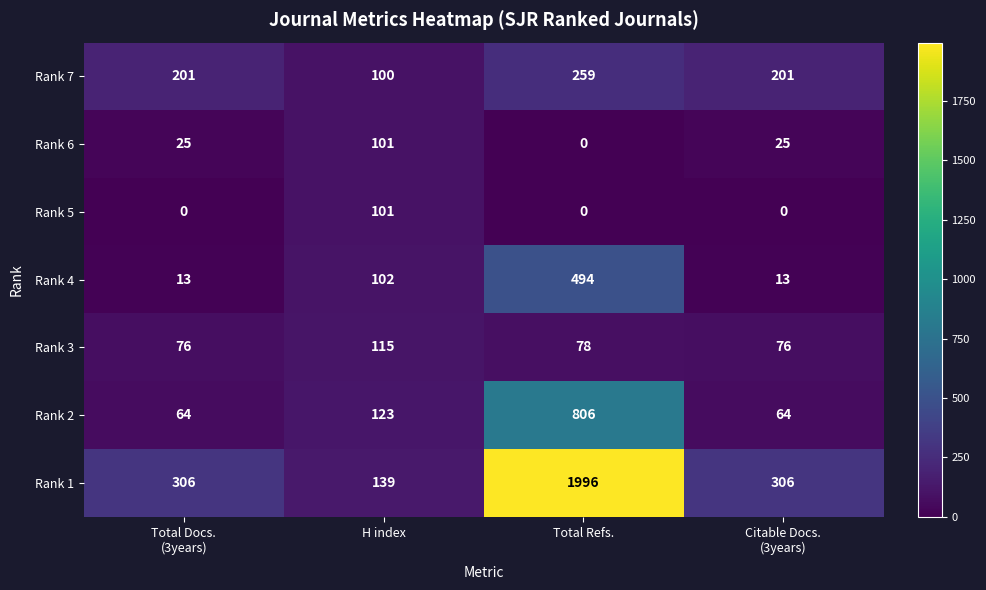

At which label is Rank 4 closest to 253?

H index